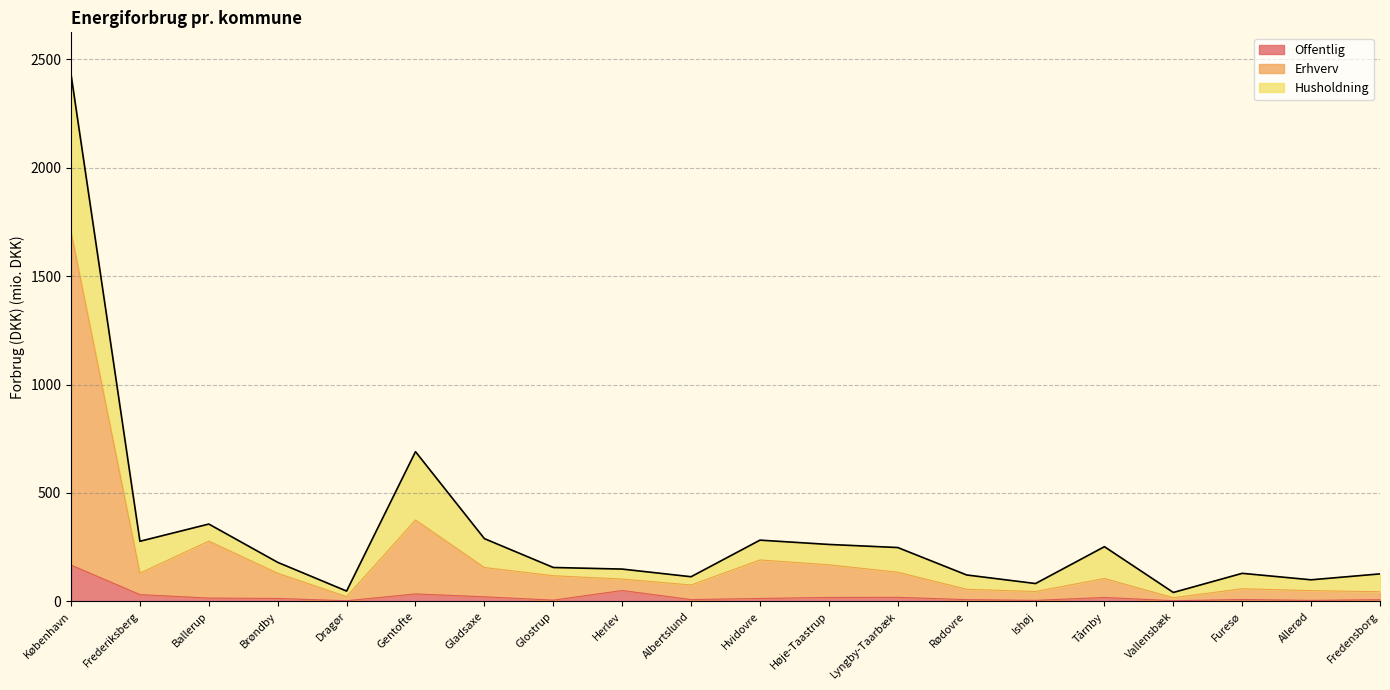

At which category is the sum across all series the highest?

København